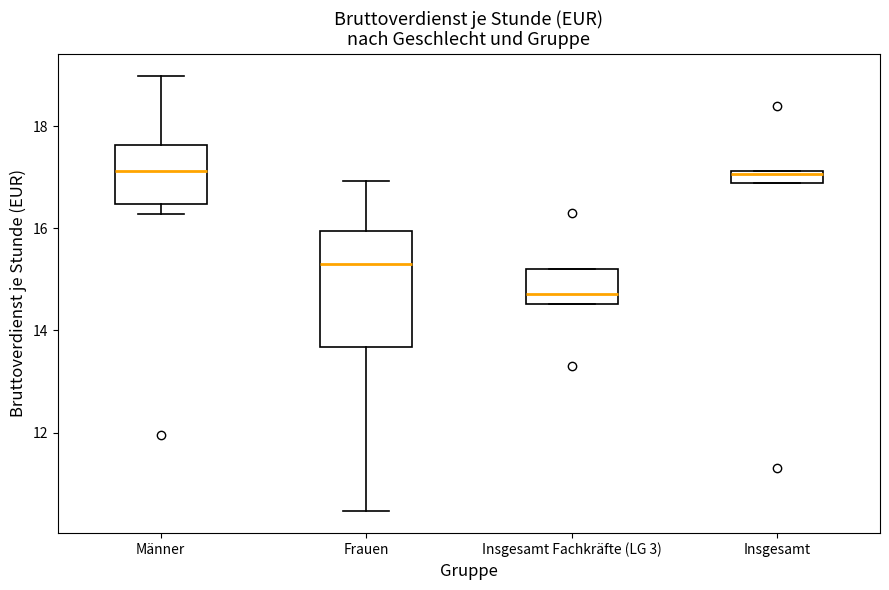

Where is the upper edge of the box for Frauen on the y-axis? The values are not printed on the chart, so give them approximately, as read against the axis.

16.0